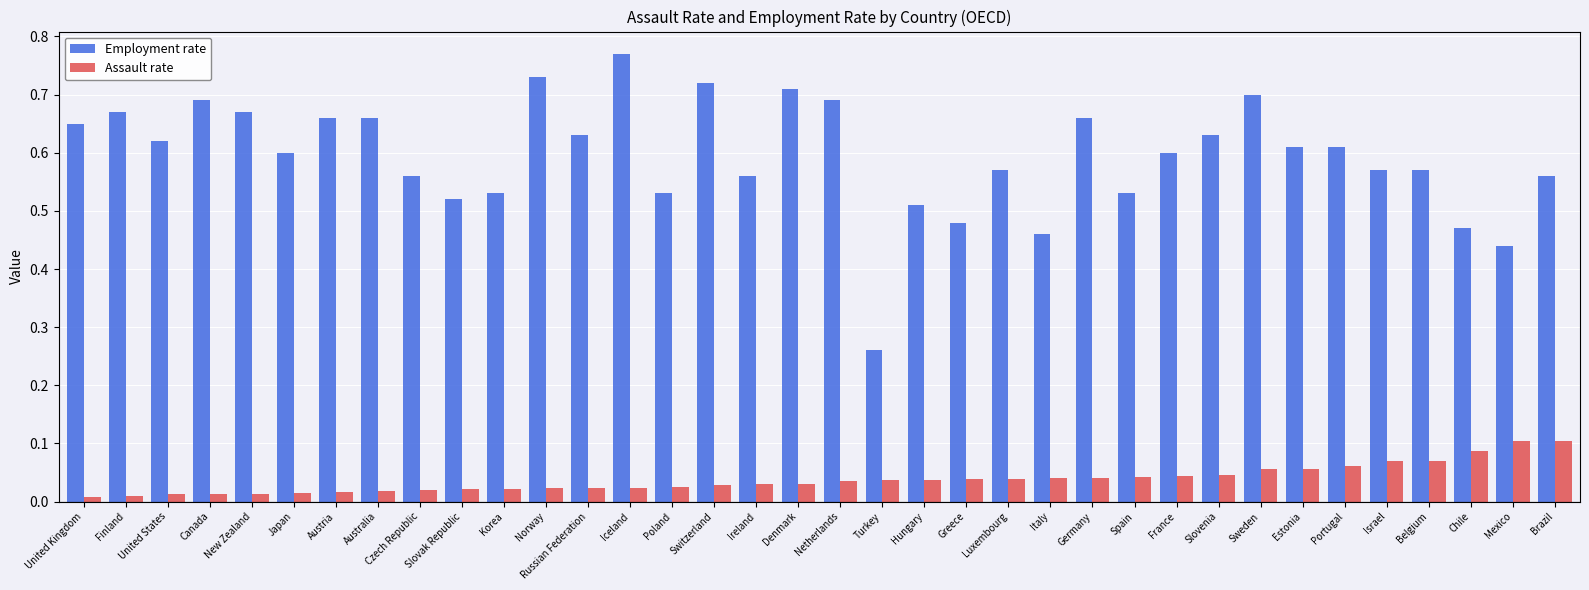

Is it true that Assault rate equals 0.1 at Portugal?

True